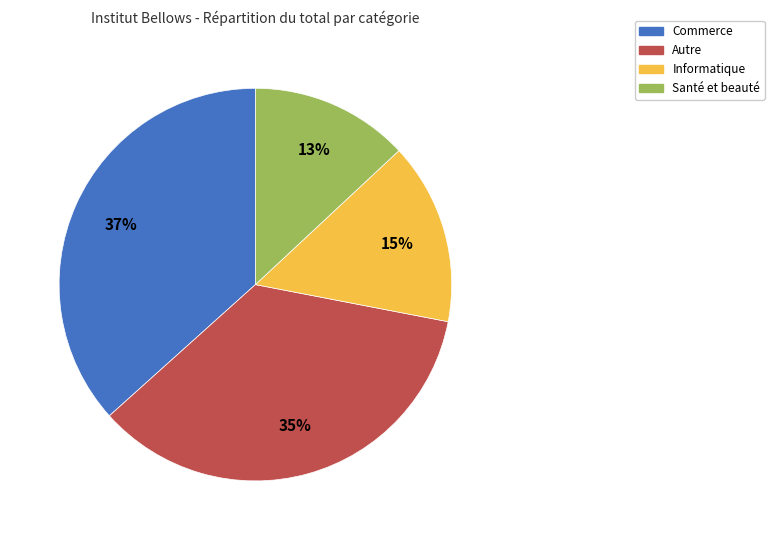

Is there any slice that represents more than half of the pie?

No